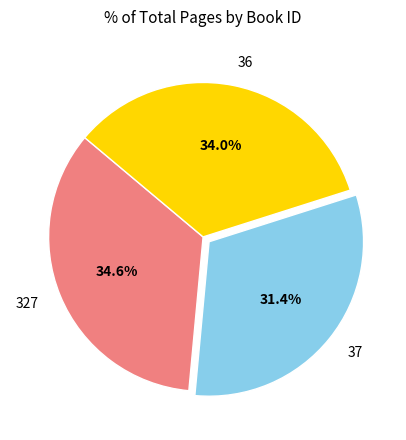

What is the ratio of the value at 37 to the value at 327?

0.9